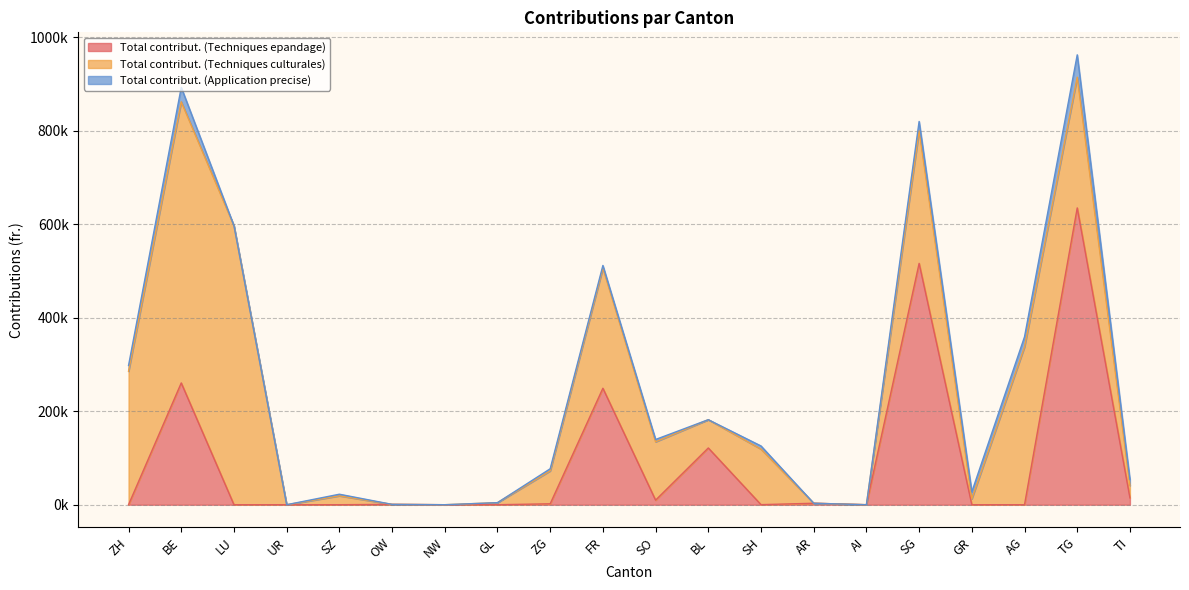

How many lines are shown in the chart?

3